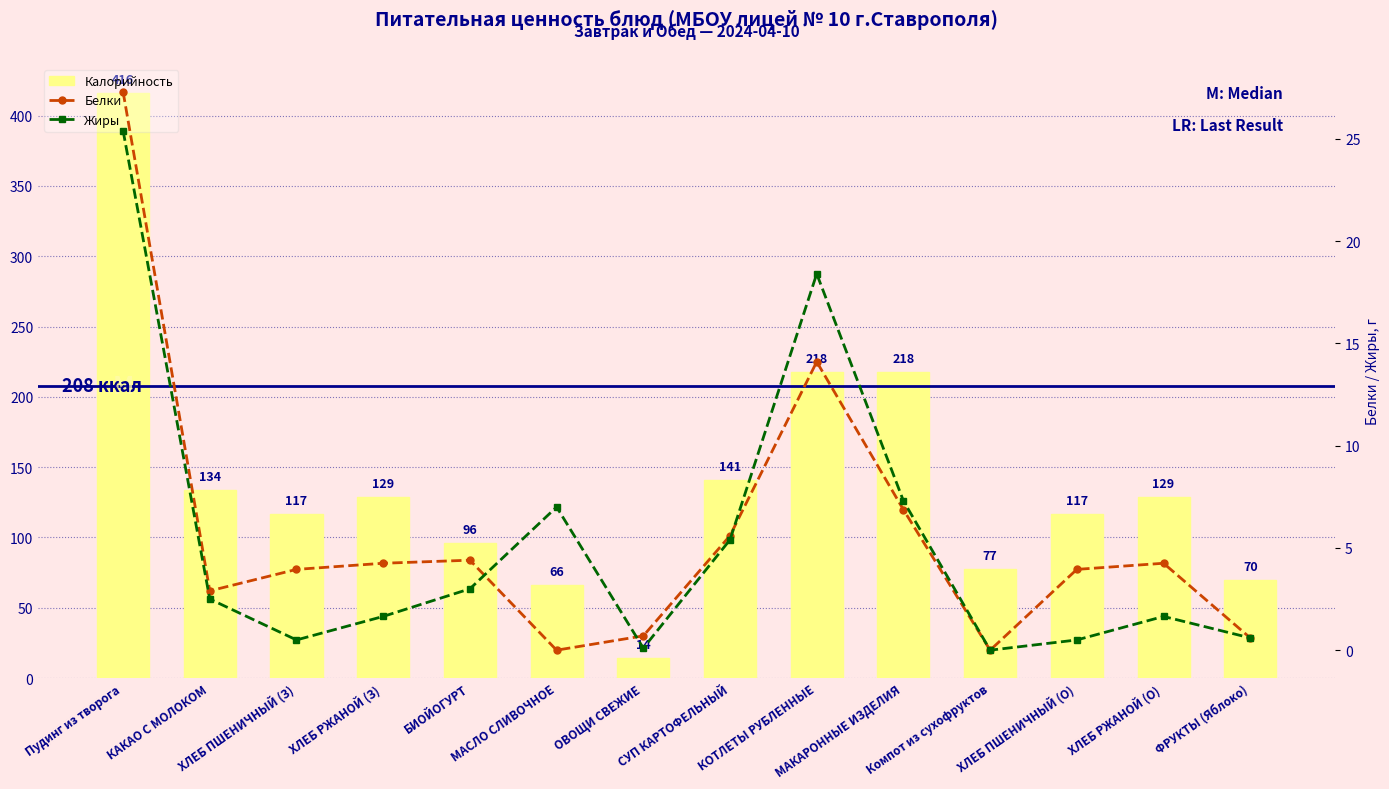

How many groups of bars are there?

14